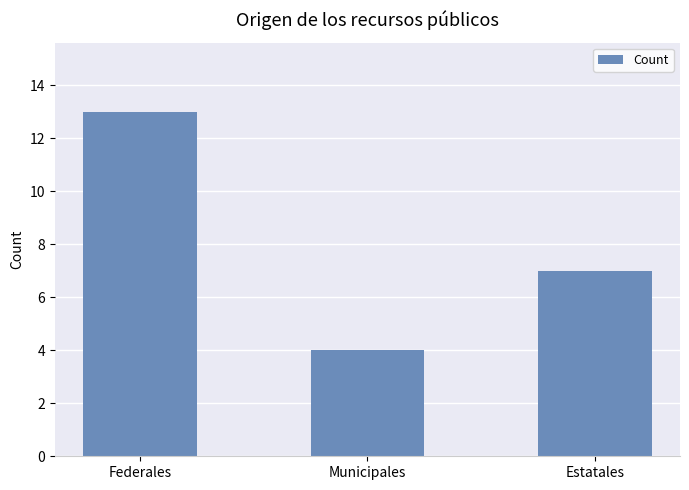

At which category does the chart reach its peak across all series?

Federales